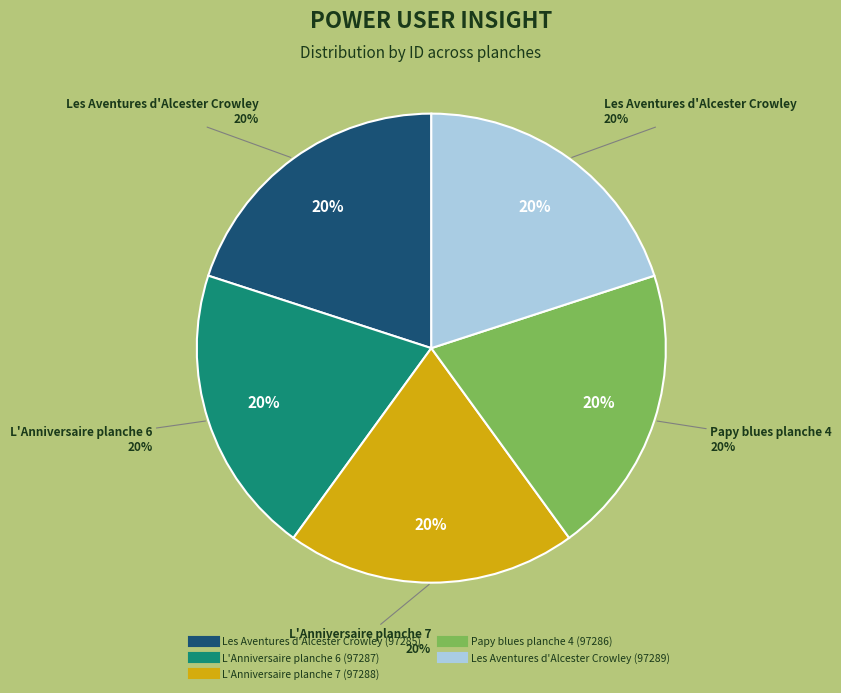

Is Les Aventures d'Alcester Crowley (97285) the majority of the pie?

No